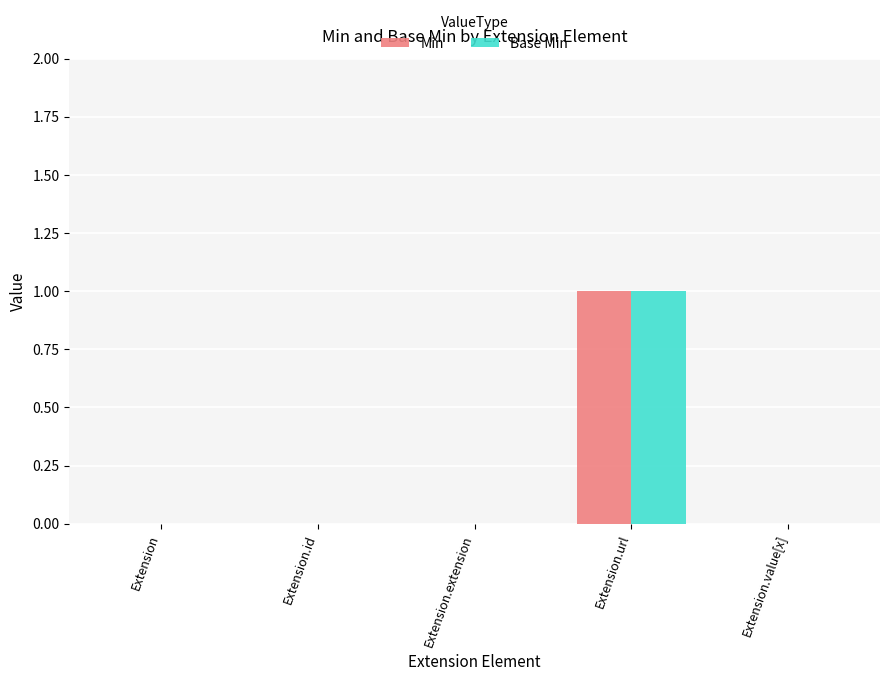

True or false: Base Min has a value of 0 at Extension.extension.

True